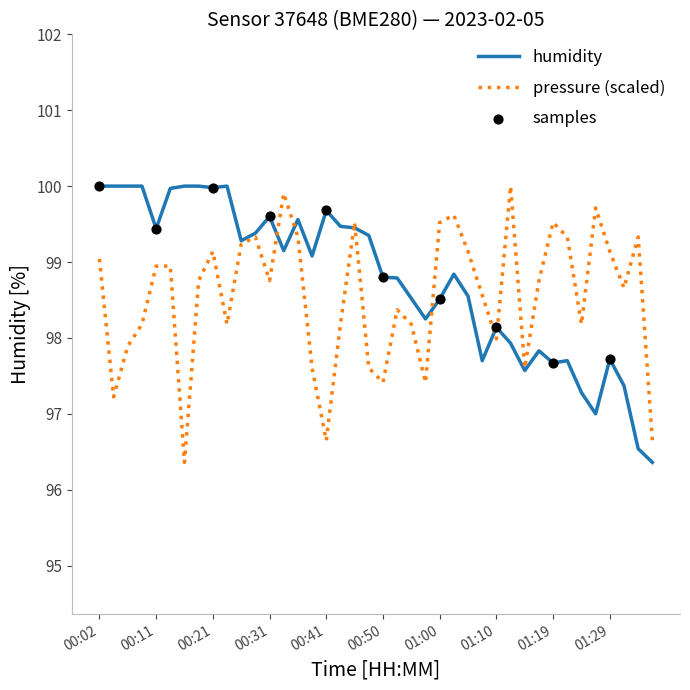

At how many categories does at least one series exceed 99?

29